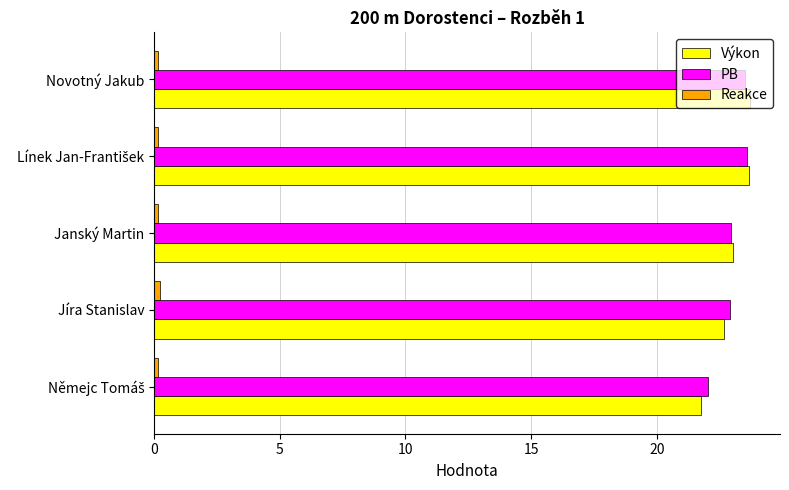

At how many categories does at least one series exceed 18?

5